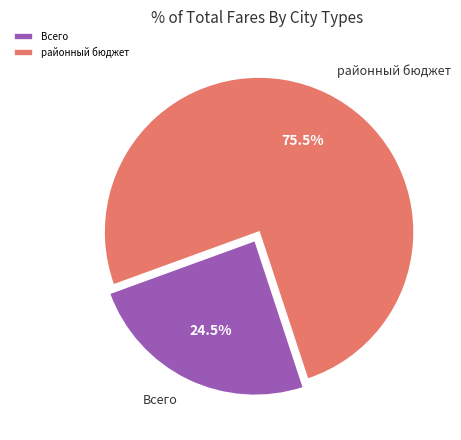

What is the total percentage of Всего and районный бюджет?

100.0%